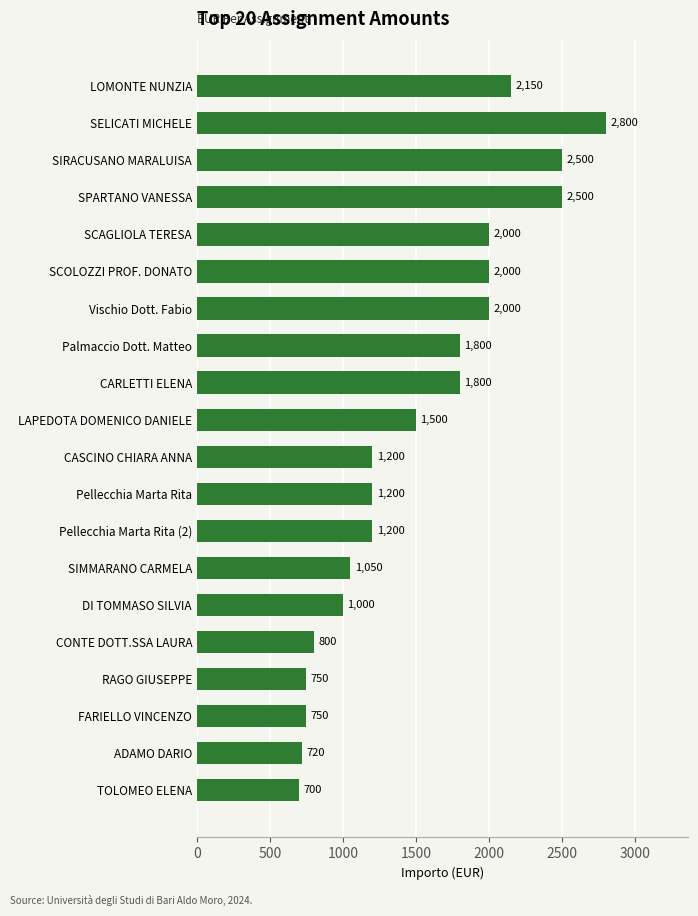

Is it true that the value at CONTE DOTT.SSA LAURA is 1067?

False